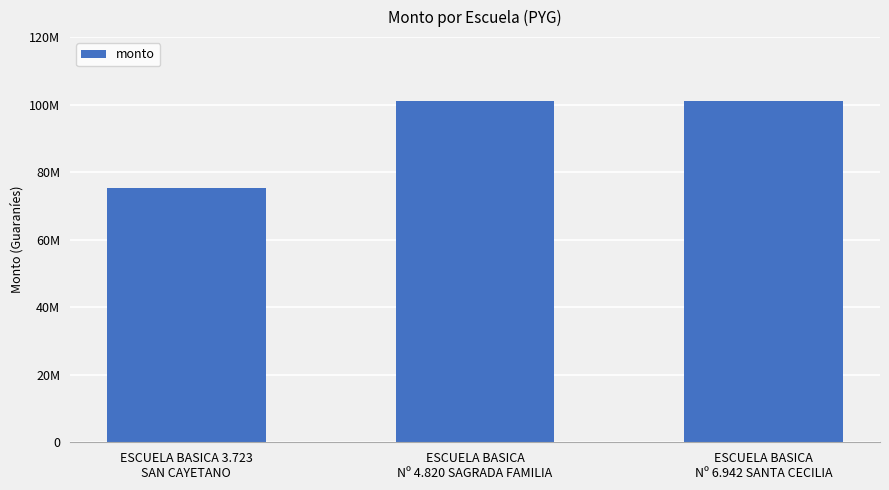

What position from the left is ESCUELA BASICA
Nº 4.820 SAGRADA FAMILIA?

2